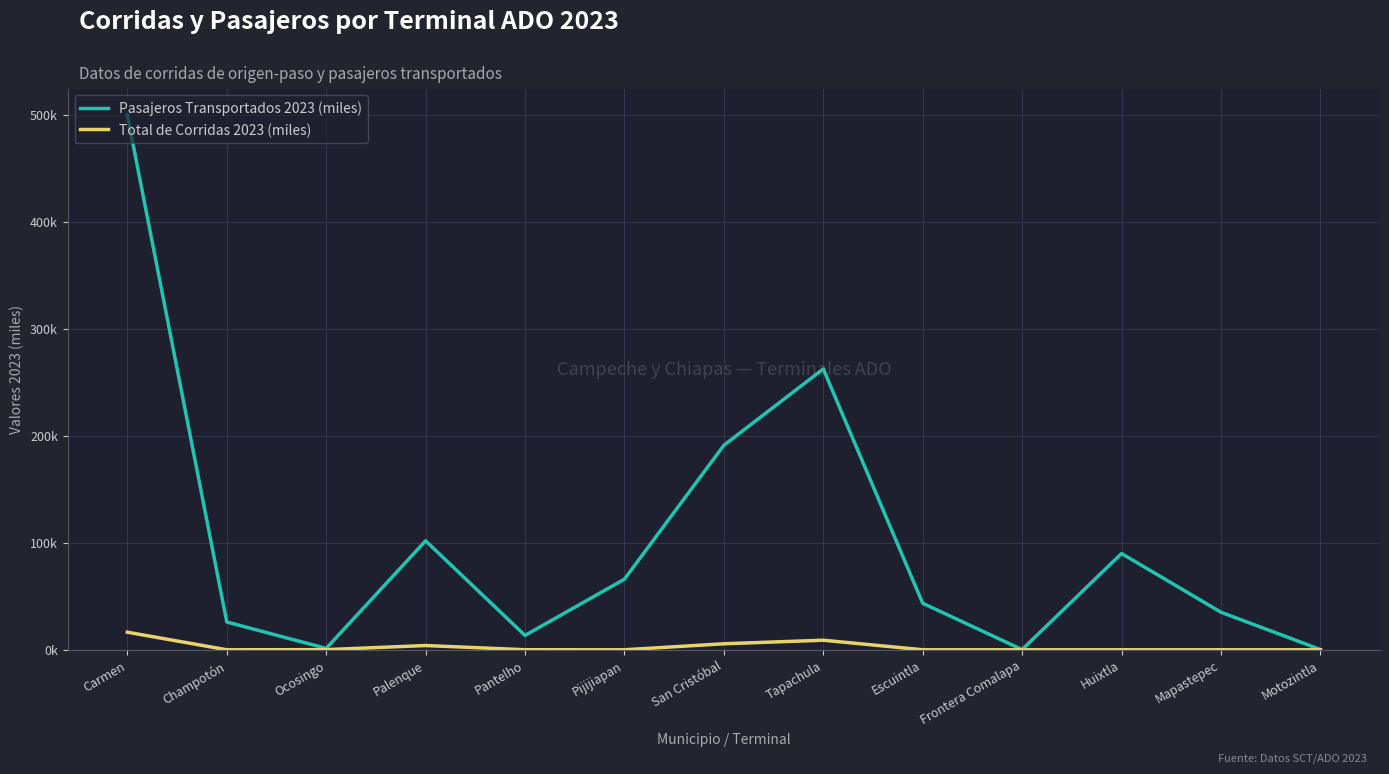

At which category does Pasajeros Transportados 2023 (miles) reach its first local valley?

Ocosingo